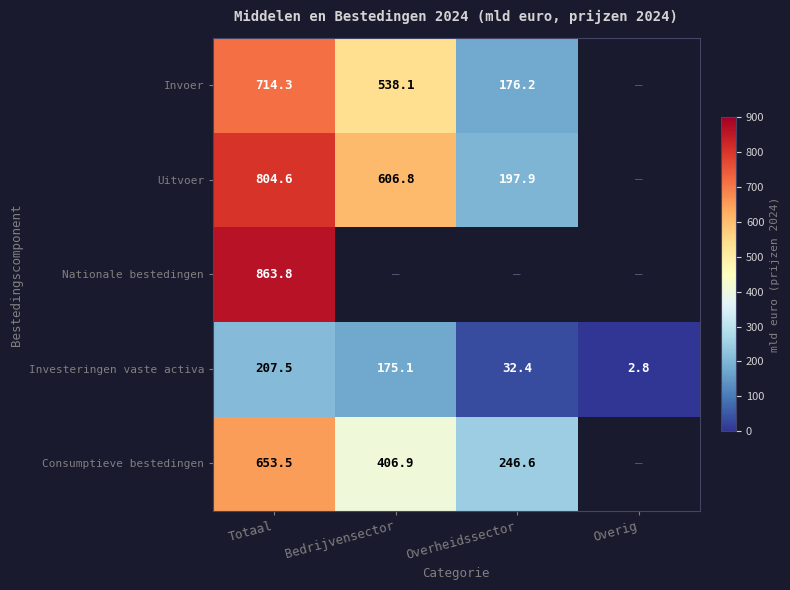

The value of Invoer at Bedrijvensector is 538.1. True or false?

True